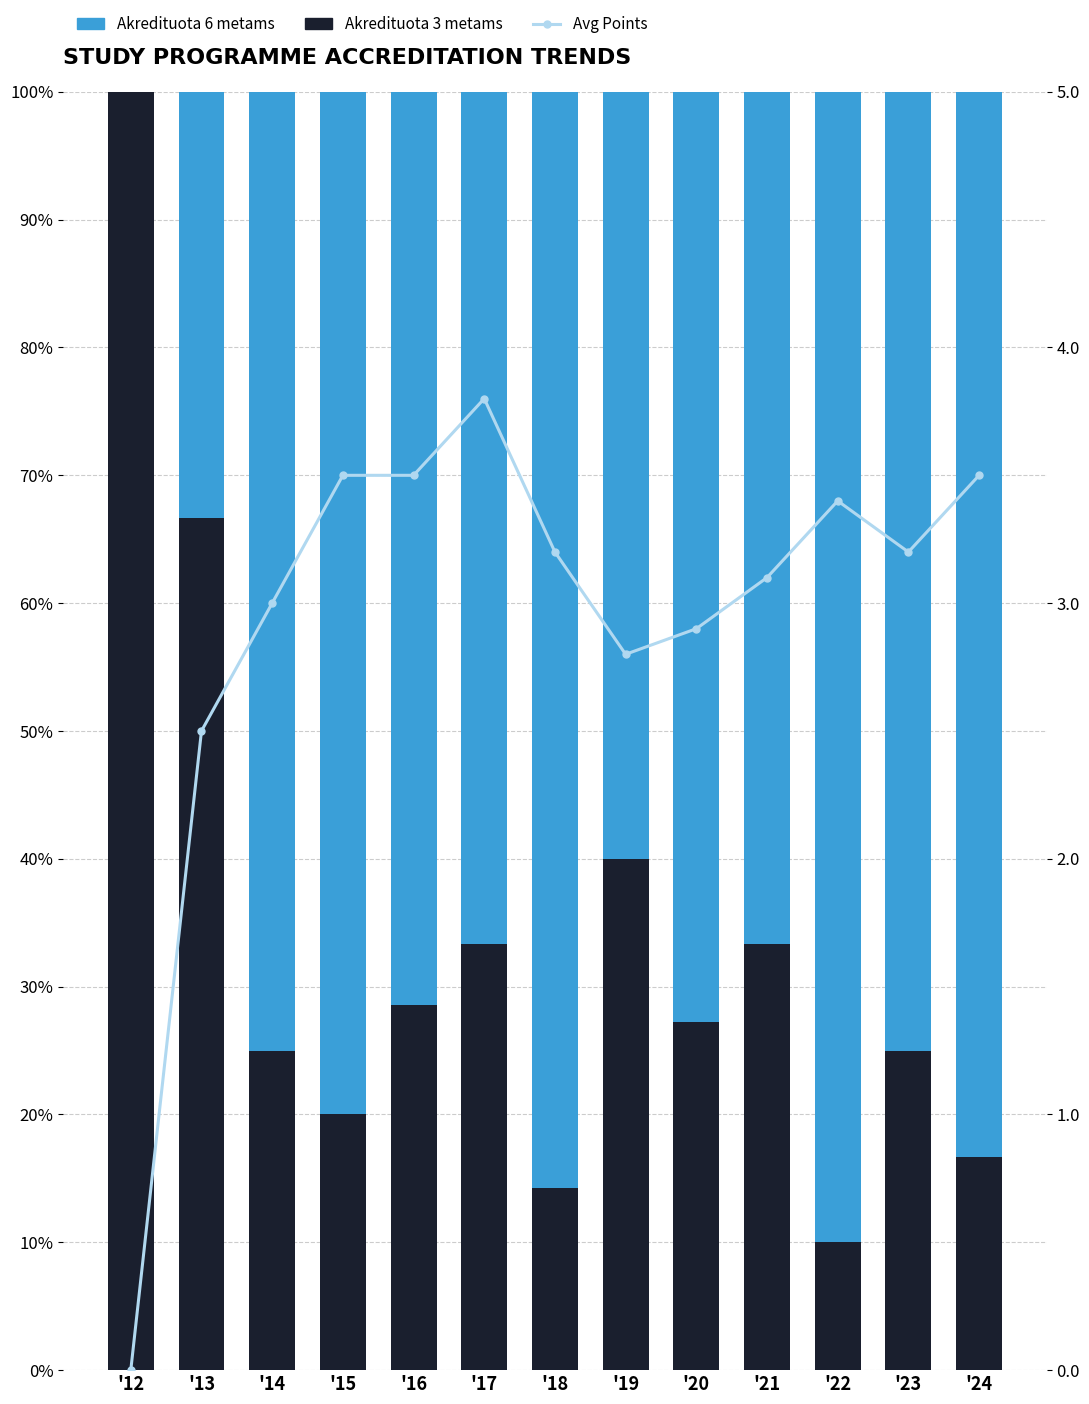

How many values in the Akredituota 6 metams series exceed 0?

12